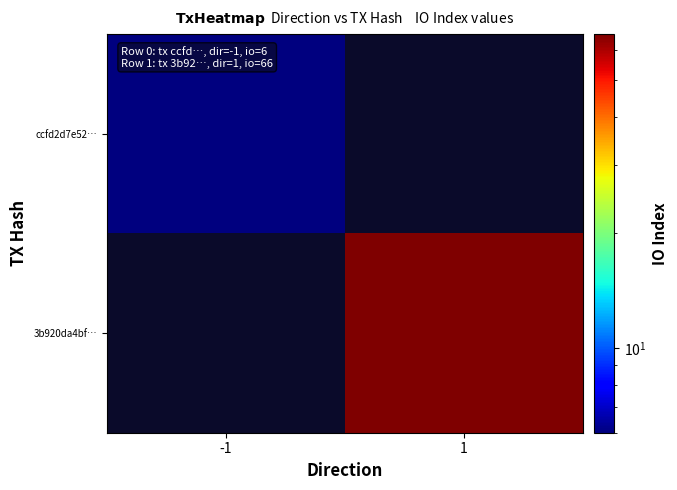

Which series has the widest spread of values?

ccfd2d7e52…